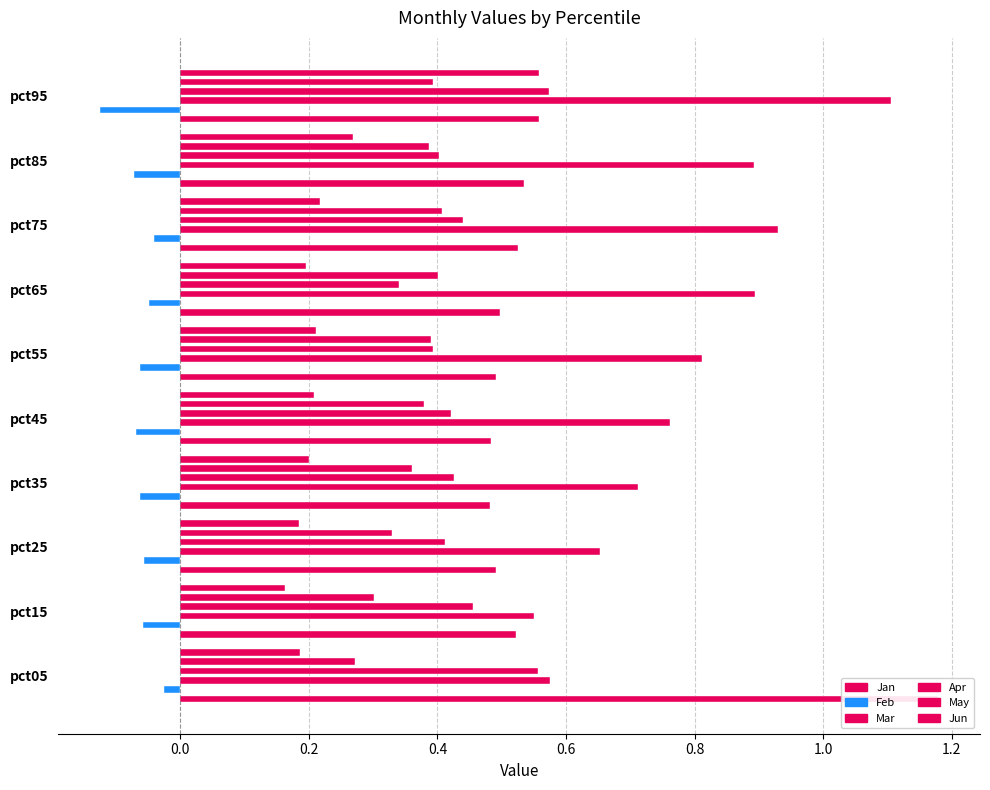

True or false: May has a value of 0.2 at pct75.

False